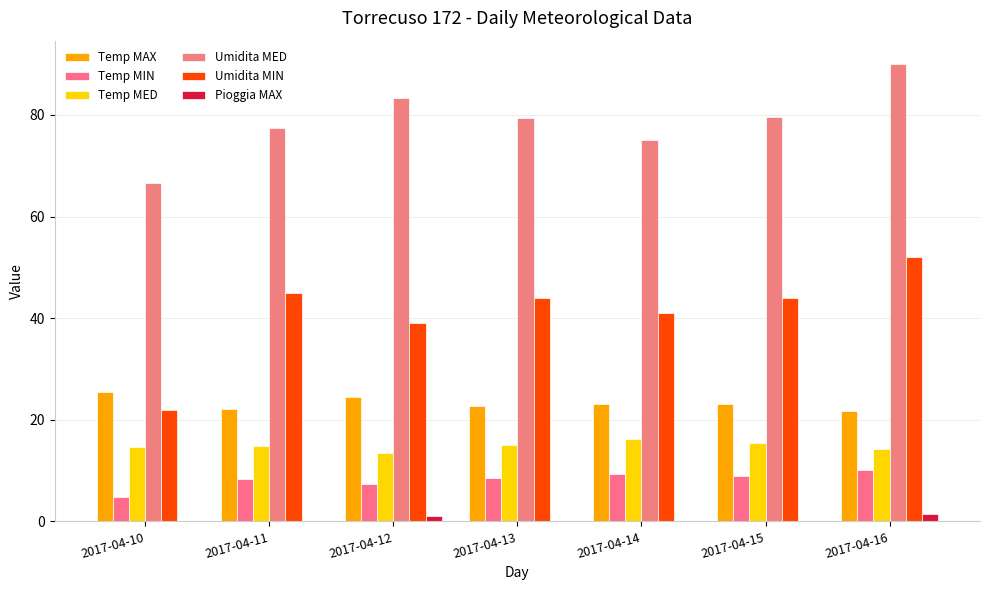

Which category has the lowest value in the Pioggia MAX series?

2017-04-10